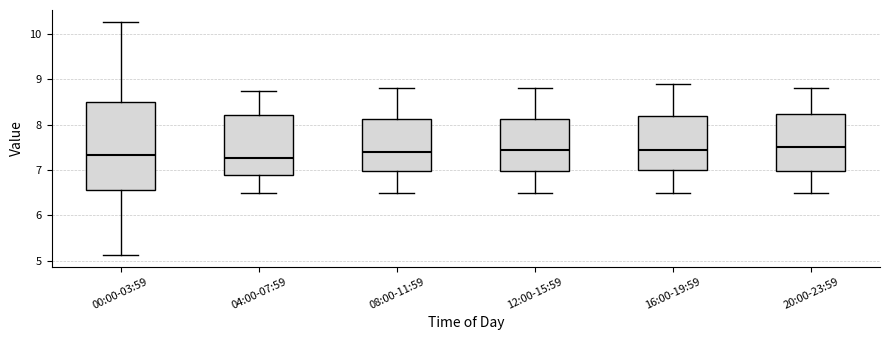

Reading left to right, read every box against the y-axis: the position of its median line, the range the box covers, and the ends of its whiskers. The values are not printed on the chart, so give them approximately, as read against the axis.

00:00-03:59: median 7.3, box 6.6 to 8.5, whiskers 5.1 to 10.3
04:00-07:59: median 7.3, box 6.9 to 8.2, whiskers 6.5 to 8.8
08:00-11:59: median 7.4, box 7.0 to 8.1, whiskers 6.5 to 8.8
12:00-15:59: median 7.5, box 7.0 to 8.1, whiskers 6.5 to 8.8
16:00-19:59: median 7.5, box 7.0 to 8.2, whiskers 6.5 to 8.9
20:00-23:59: median 7.5, box 7.0 to 8.2, whiskers 6.5 to 8.8